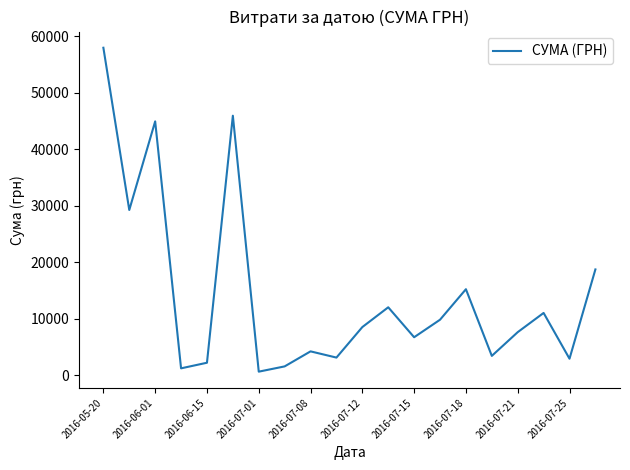

Is this an area chart (filled region under the line)?

No